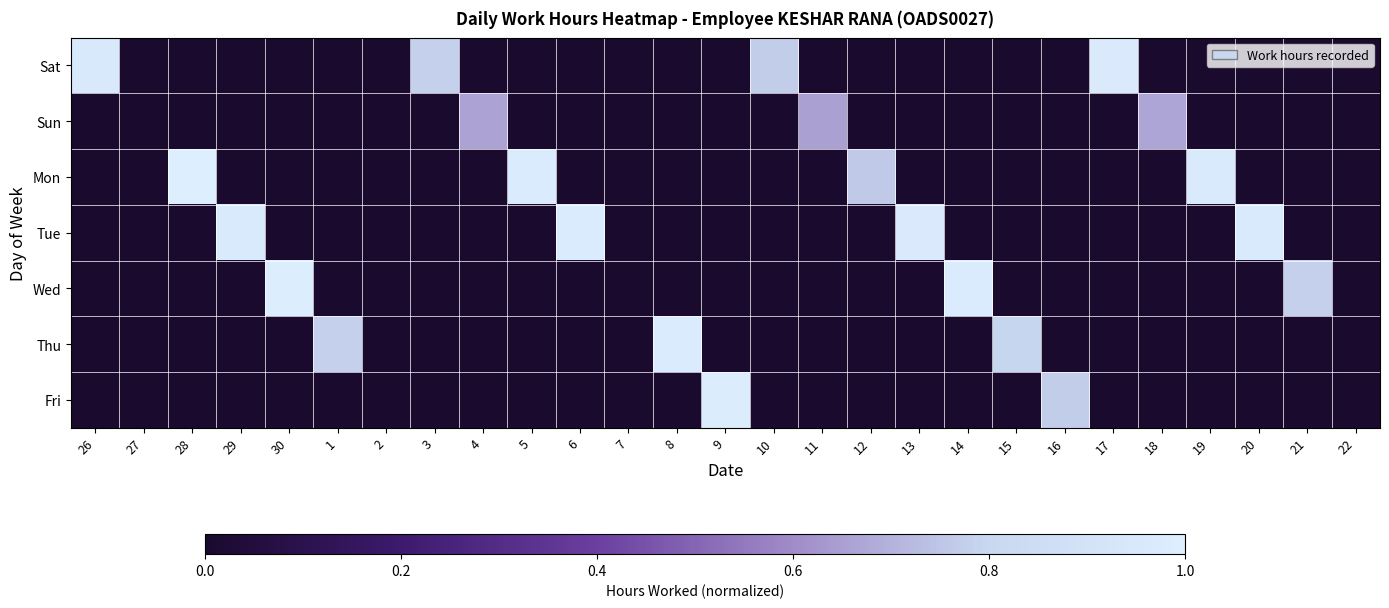

Rank the series at 11 from lowest to highest value.

Sat, Mon, Tue, Wed, Thu, Fri, Sun